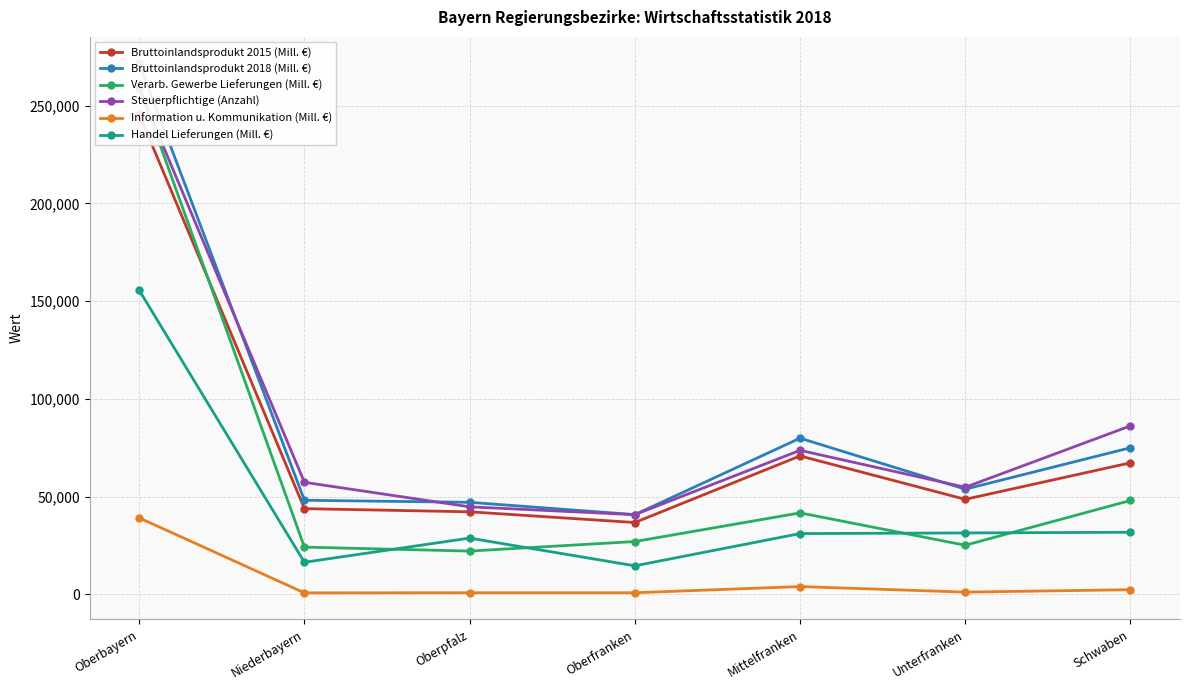

What value does the Handel Lieferungen (Mill. €) series have at Unterfranken?

31477